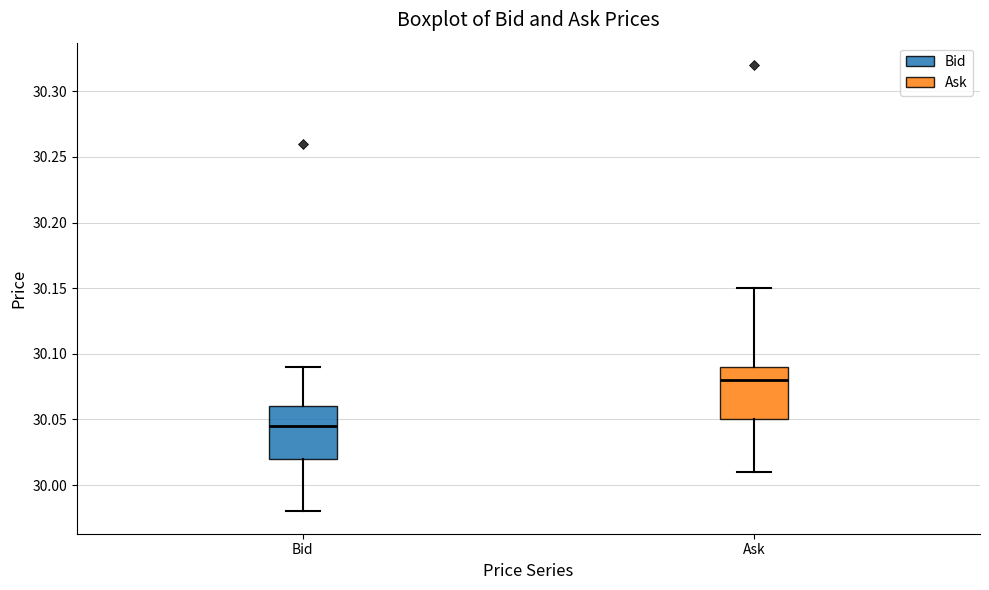

Reading left to right, read every box against the y-axis: the position of its median line, the range the box covers, and the ends of its whiskers. The values are not printed on the chart, so give them approximately, as read against the axis.

Bid: median 30.045, box 30.020 to 30.060, whiskers 29.980 to 30.090
Ask: median 30.080, box 30.050 to 30.090, whiskers 30.010 to 30.150